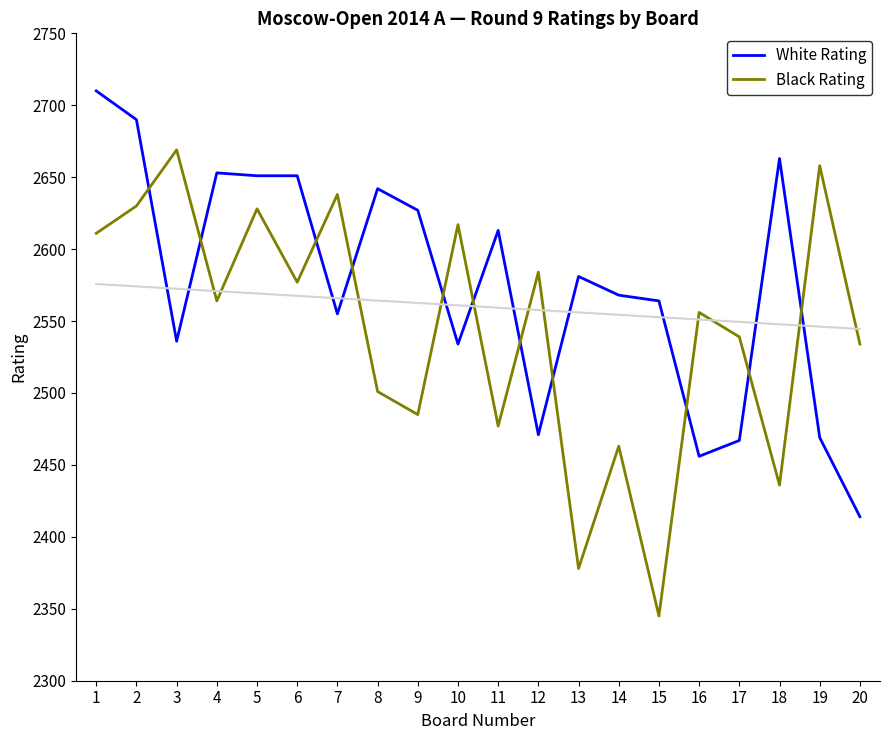

What is the maximum value shown in the chart?

2710